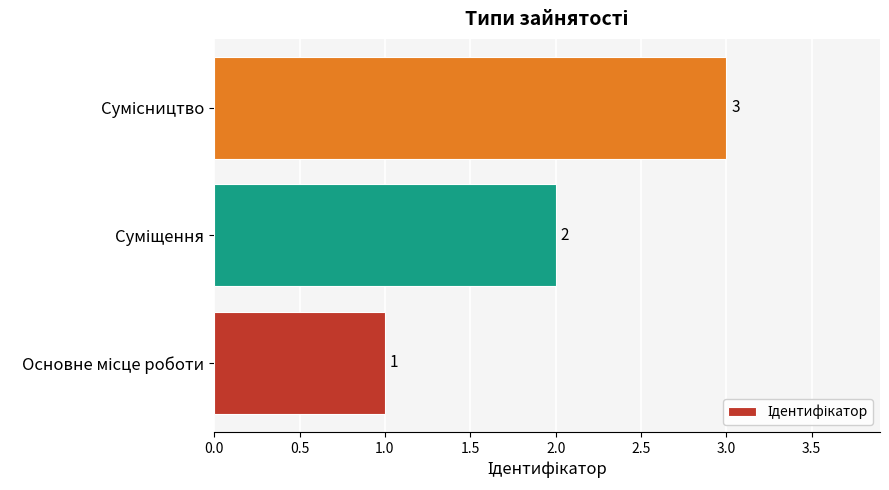

What is the greatest value displayed?

3